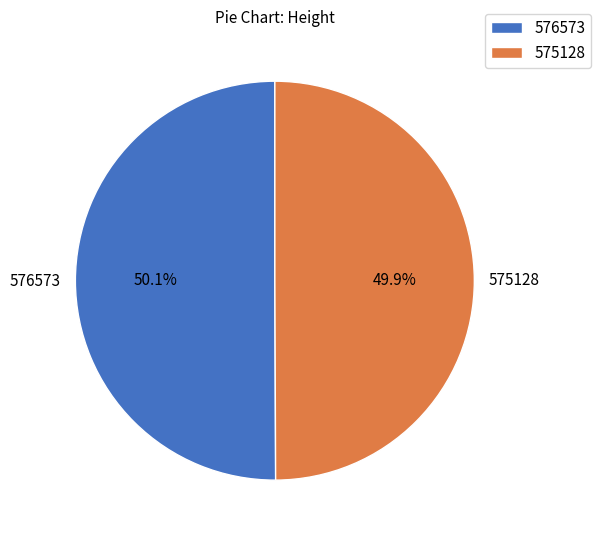

Is there a majority slice in this chart?

Yes